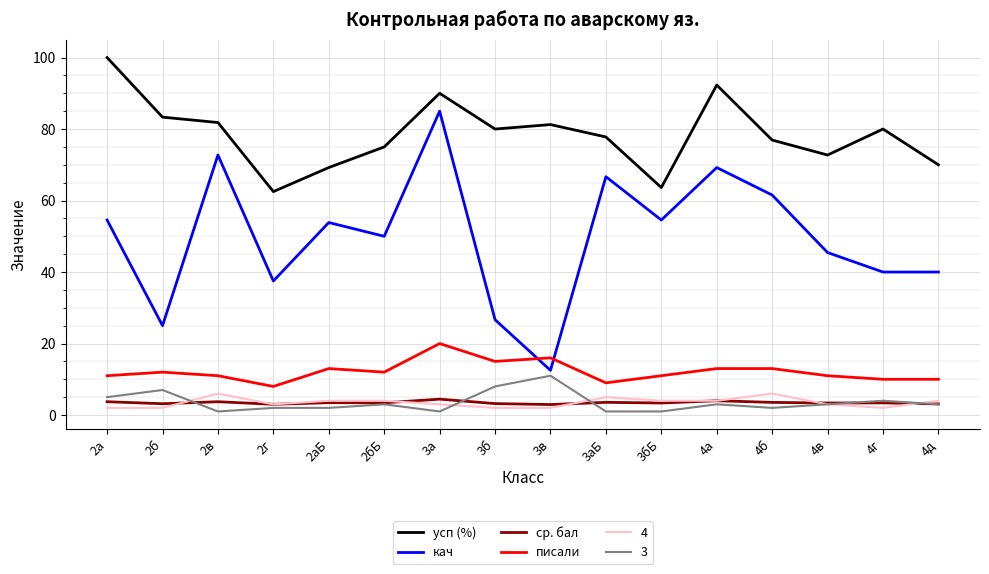

True or false: писали has more than 1 points higher than both neighbors.

True